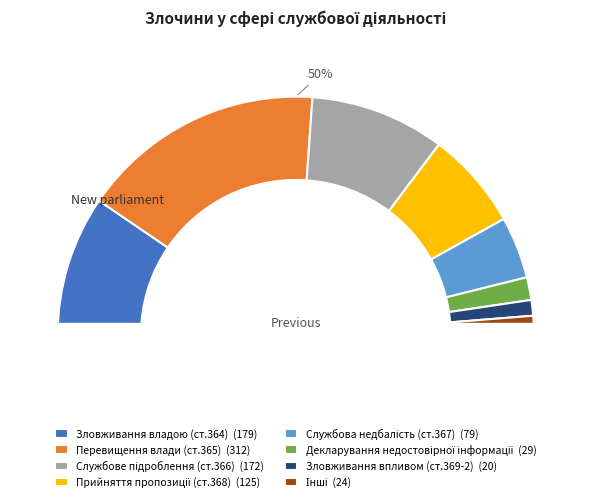

Count the number of slices in the pie.

8